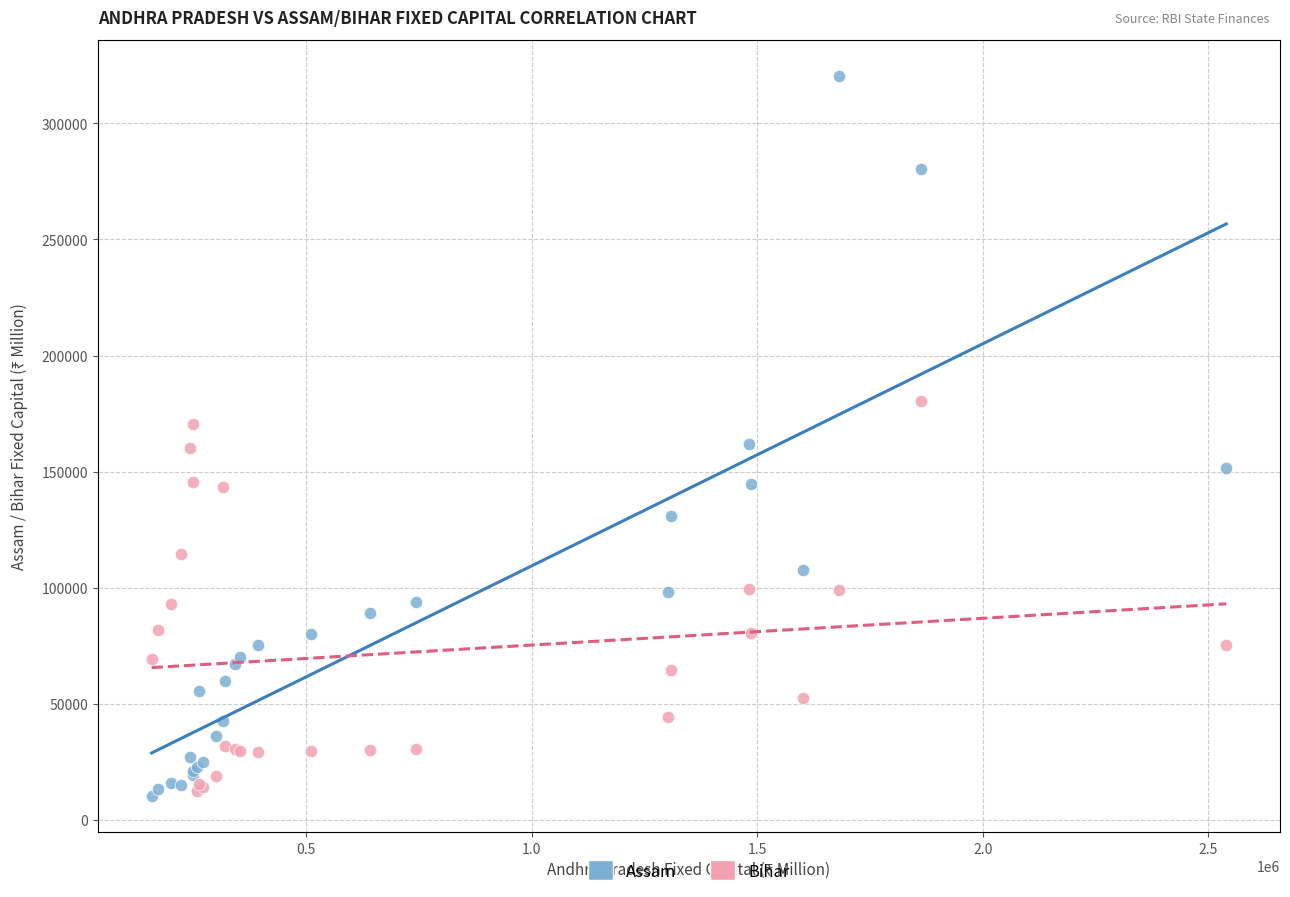

What are all the series names shown in the legend?

Assam, Bihar